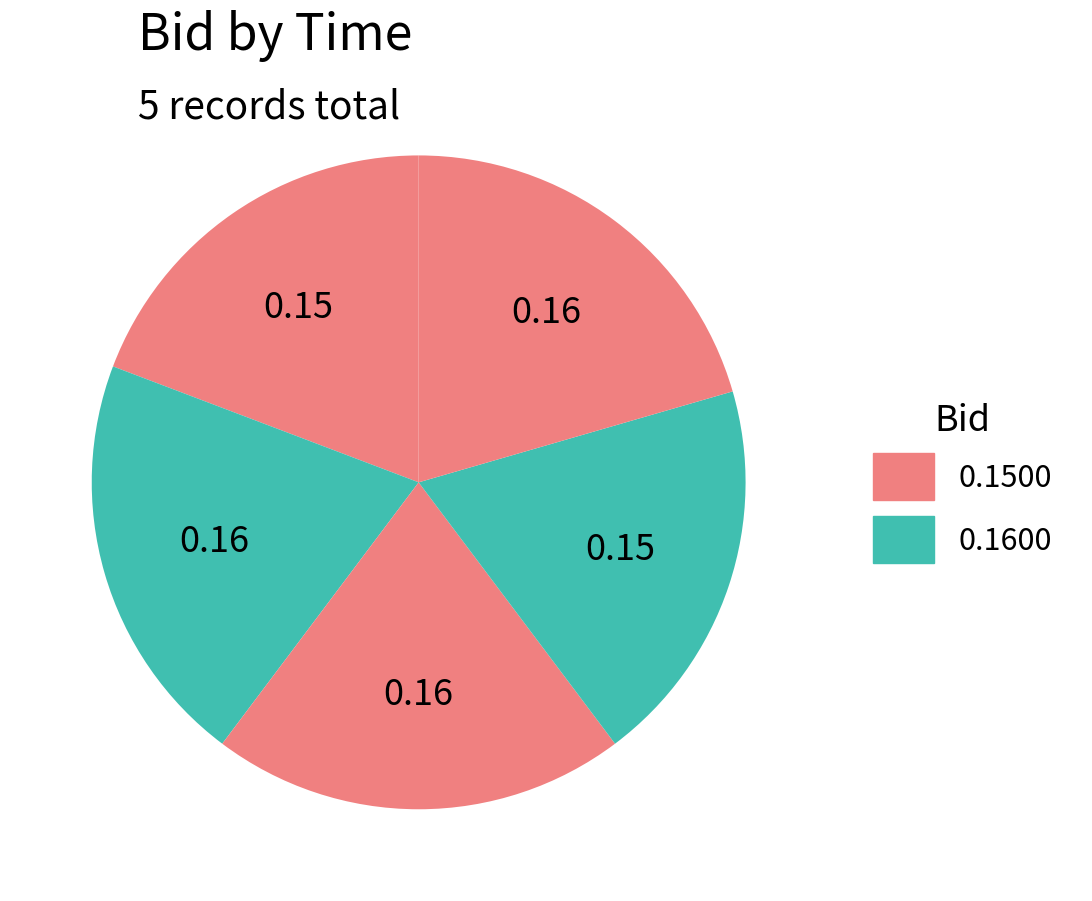

Does any single category account for the majority?

No